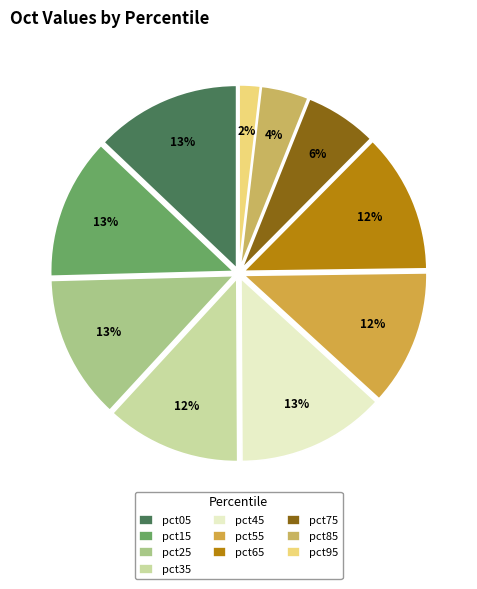

To the nearest percent, what is the average slice percentage?

10%